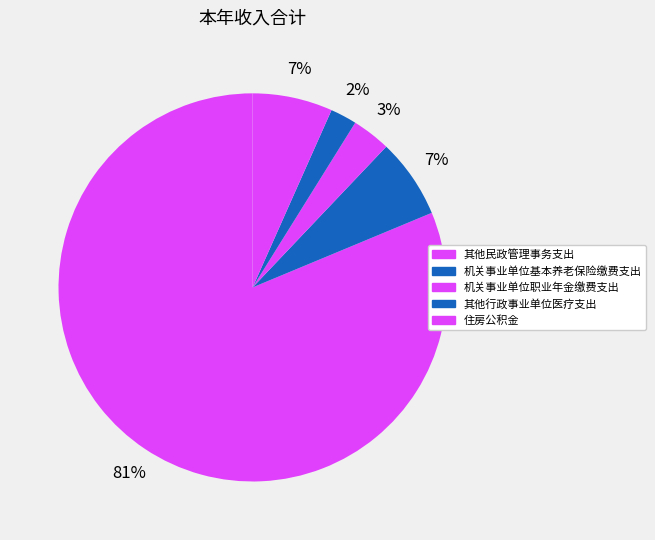

Does 机关事业单位基本养老保险缴费支出 account for over 50% of the chart?

No